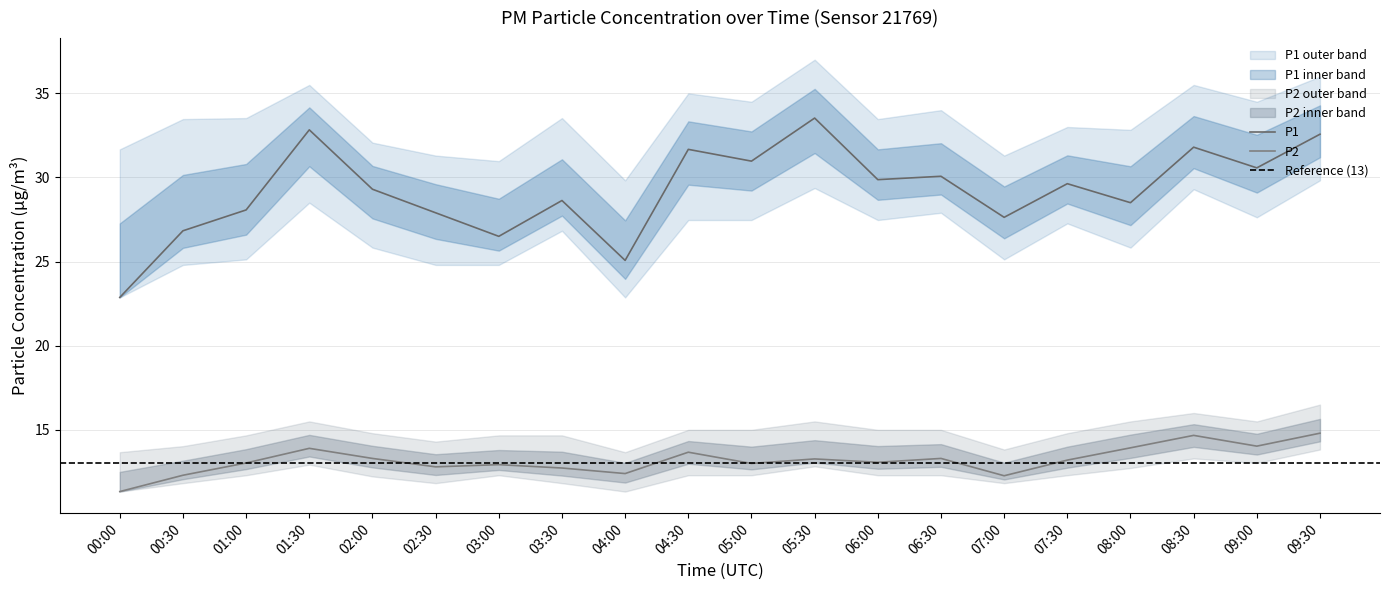

How many data points in P1_lower are above 27?

10